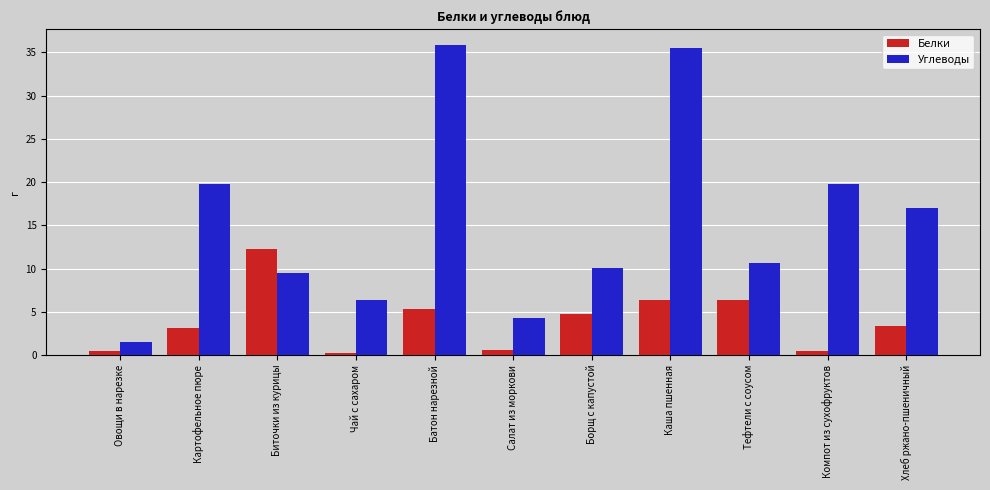

How many distinct data groups are displayed?

2